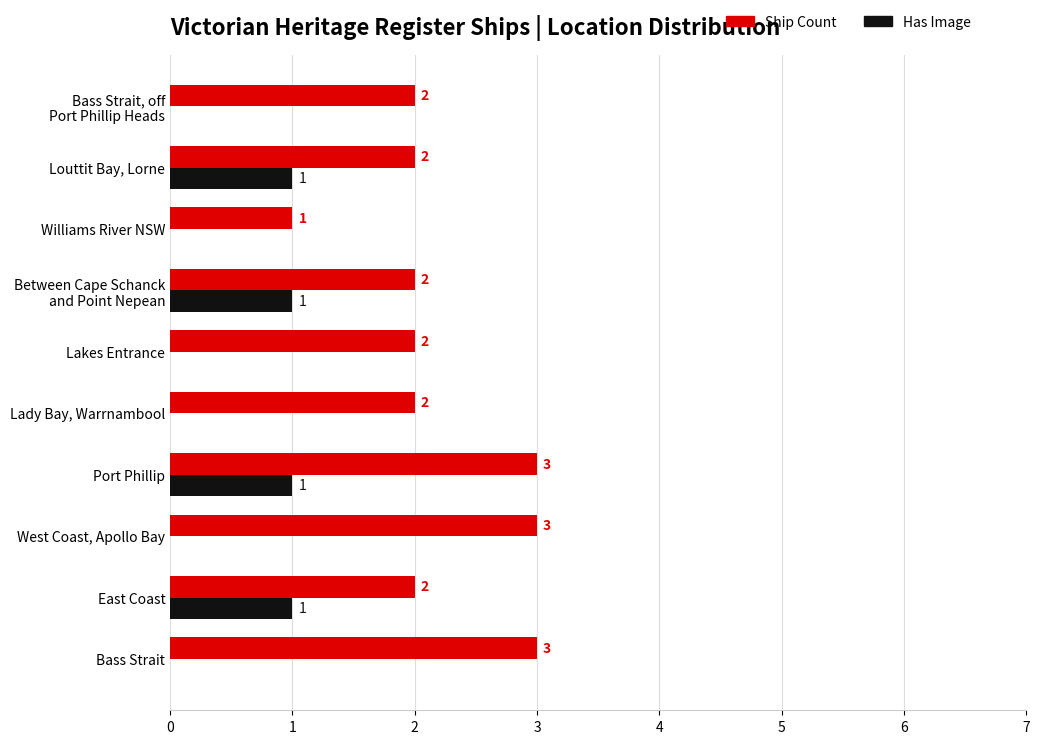

What are all the series names shown in the legend?

Ship Count, Has Image